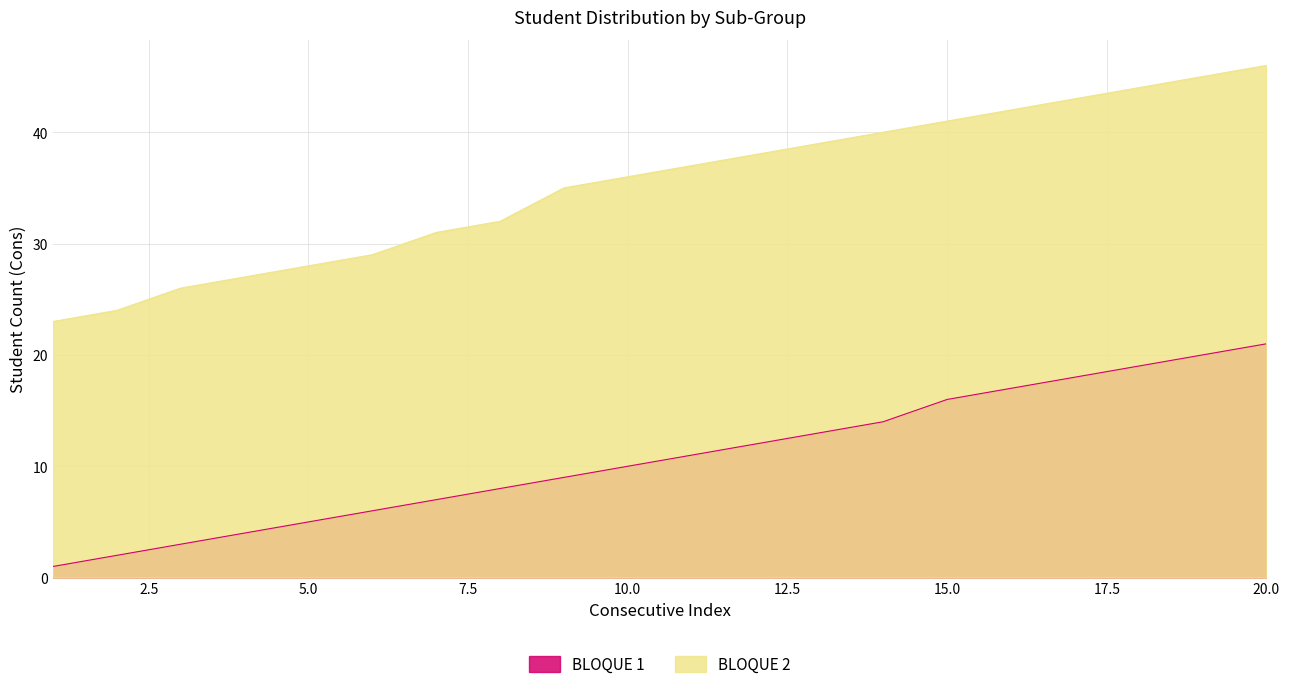

True or false: BLOQUE 2 and BLOQUE 1 intersect in this chart.

False